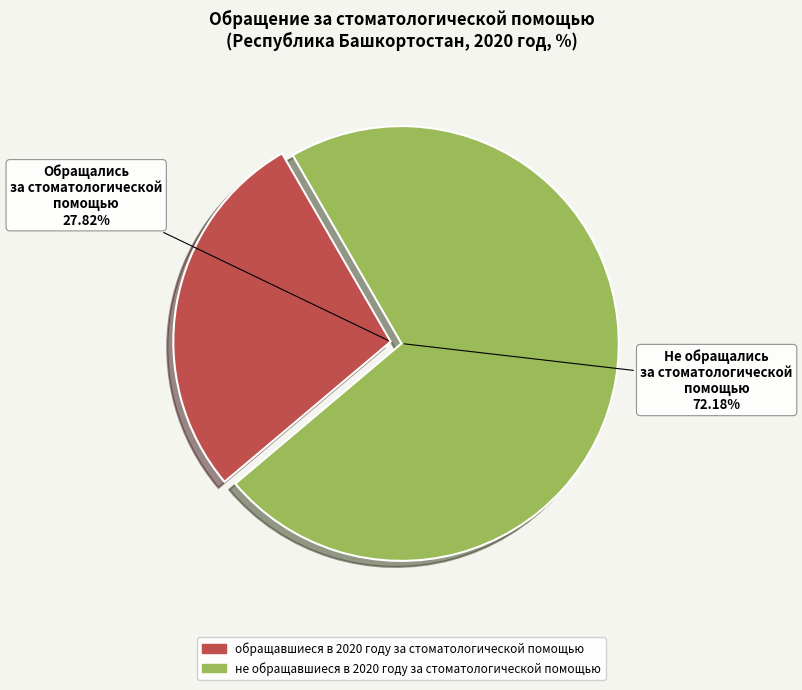

Is it true that не обращавшиеся в 2020 году за стоматологической помощью is 64% of the pie?

False